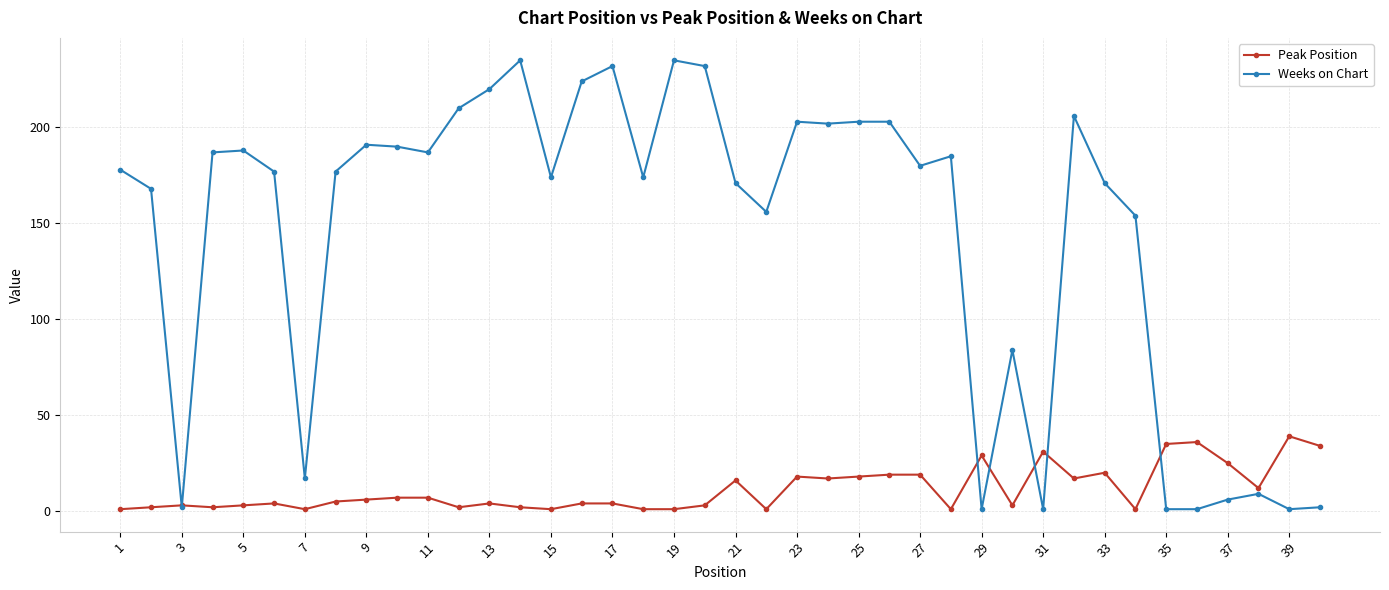

True or false: Peak Position has more than 1 interior local peaks.

True